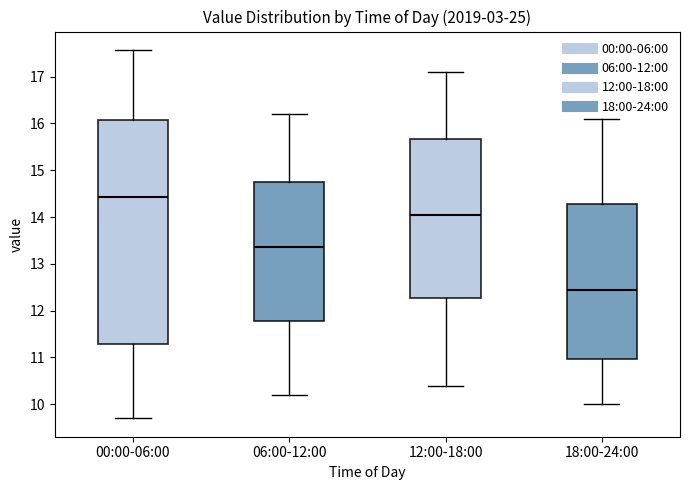

Reading left to right, read every box against the y-axis: the position of its median line, the range the box covers, and the ends of its whiskers. The values are not printed on the chart, so give them approximately, as read against the axis.

00:00-06:00: median 14.4, box 11.3 to 16.1, whiskers 9.7 to 17.6
06:00-12:00: median 13.4, box 11.8 to 14.8, whiskers 10.2 to 16.2
12:00-18:00: median 14.1, box 12.3 to 15.7, whiskers 10.4 to 17.1
18:00-24:00: median 12.5, box 11.0 to 14.3, whiskers 10.0 to 16.1